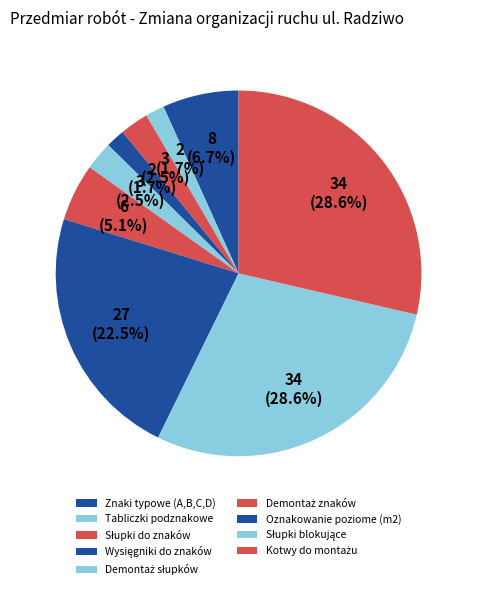

Is there a majority slice in this chart?

No